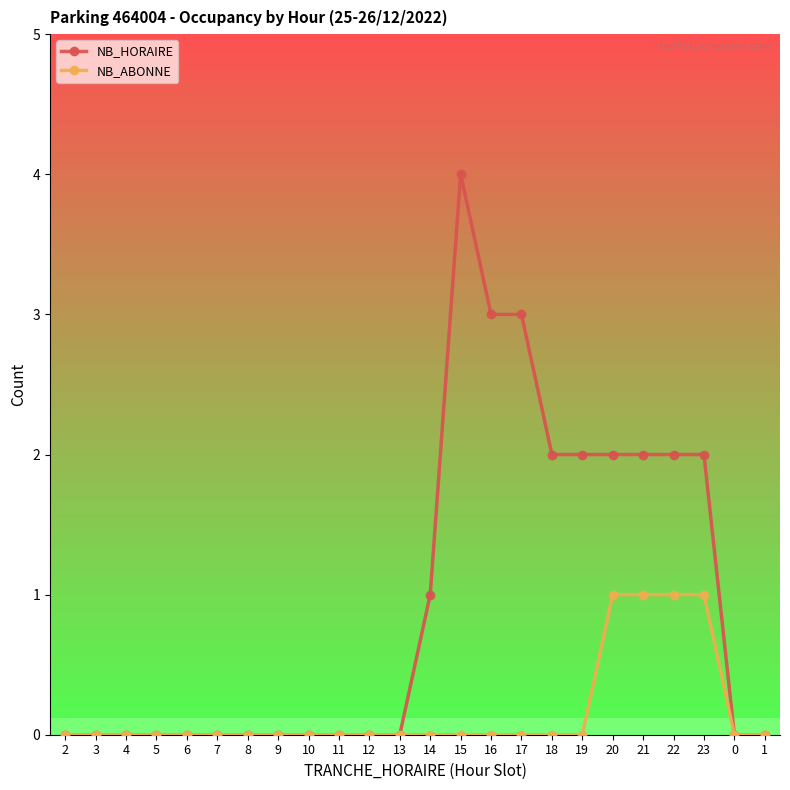

What are all the series names shown in the legend?

NB_HORAIRE, NB_ABONNE